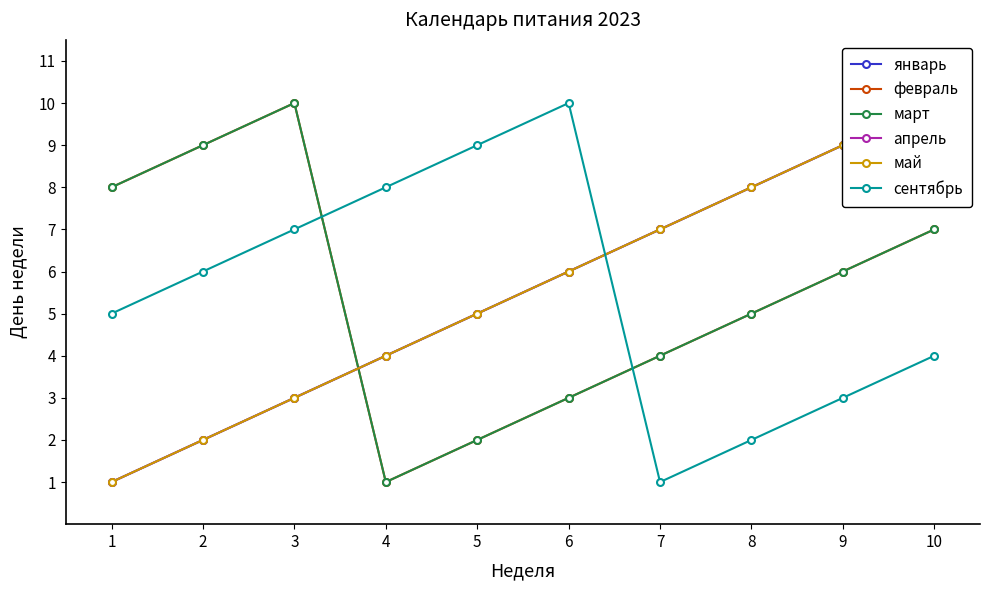

Is the value of сентябрь at 3 greater than the value of март at 7?

Yes